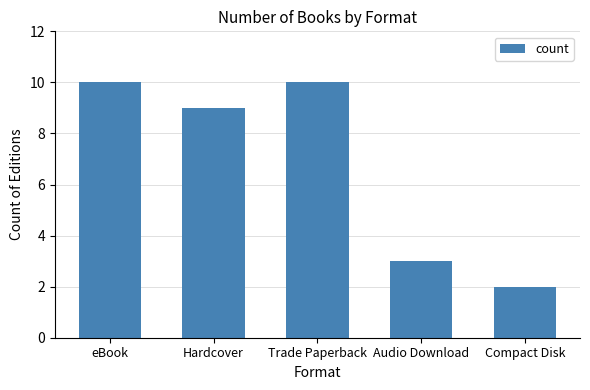

What is the change in value from Hardcover to Trade Paperback?

+1